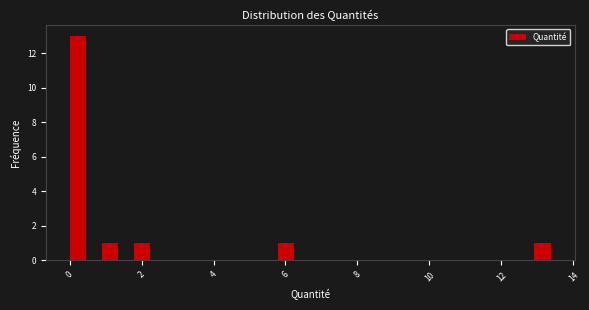

Read against the x-axis, roughly where is the centre of the tallest bar?

0.2